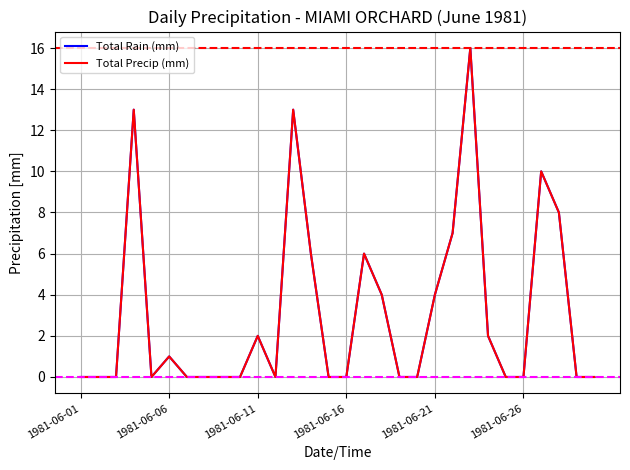

Does the chart display data point markers on the line(s)?

No